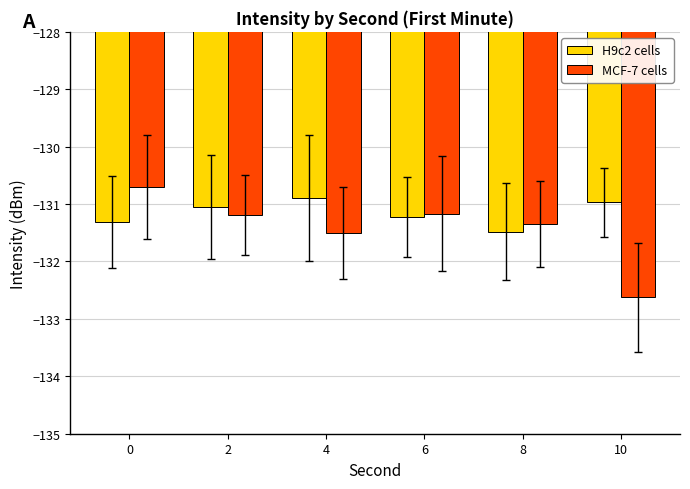

What is the minimum value for MCF-7 cells?

-132.6